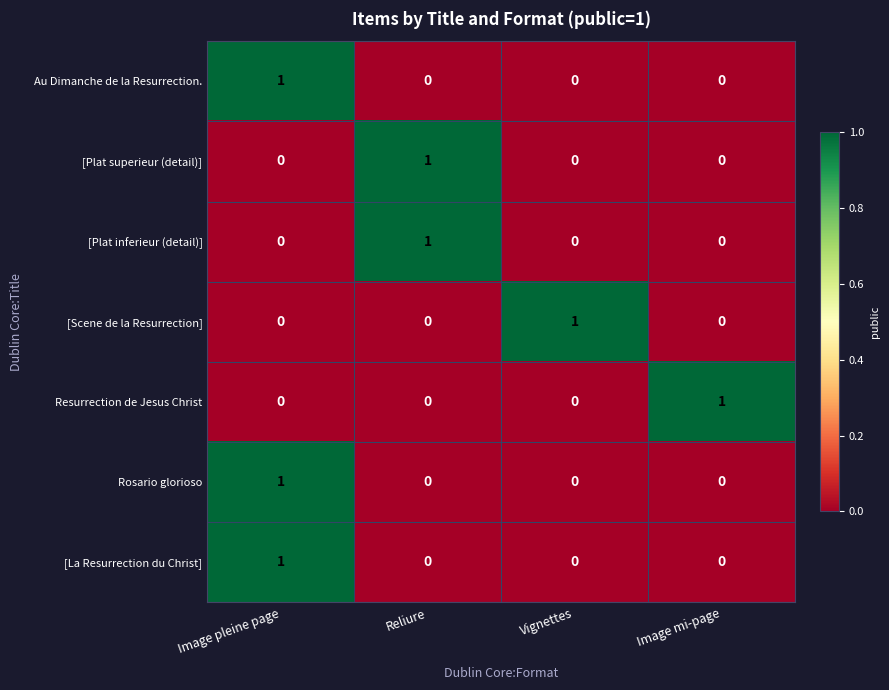

Reading left to right, what are all the values shown in this chart?

Au Dimanche de la Resurrection.: 1	0	0	0
[Plat superieur (detail)]: 0	1	0	0
[Plat inferieur (detail)]: 0	1	0	0
[Scene de la Resurrection]: 0	0	1	0
Resurrection de Jesus Christ: 0	0	0	1
Rosario glorioso: 1	0	0	0
[La Resurrection du Christ]: 1	0	0	0